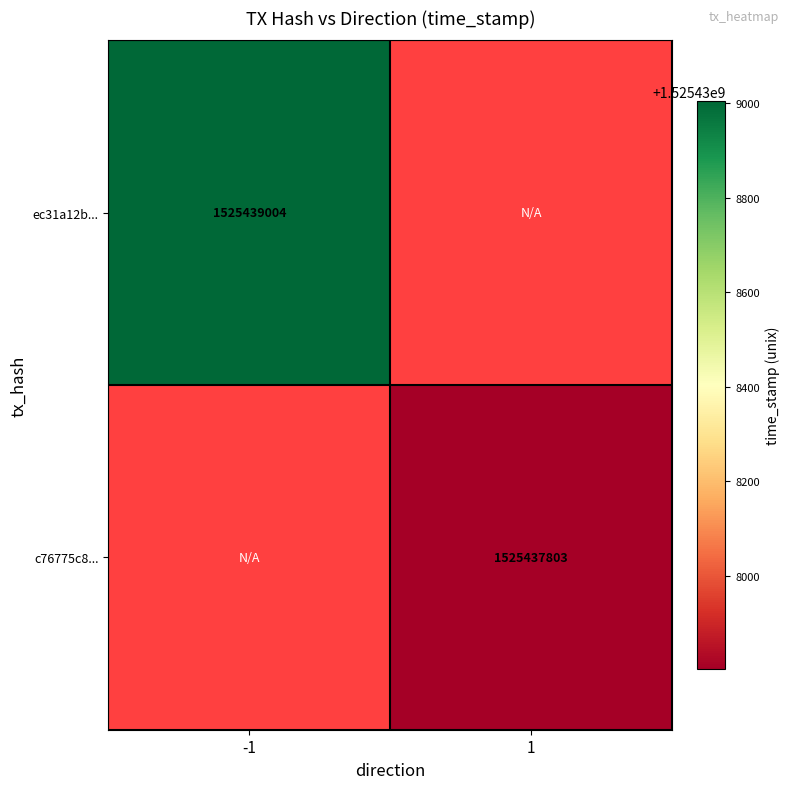

Reading right to left, what are all the values shown in this chart?

ec31a12bd9913670ab00a1115bbfb9be5dbe055: direction_1=0	direction_-1=1525439004
c76775c8fe84f79fcd5e9df513fc47284ec6d10: direction_1=1525437803	direction_-1=0